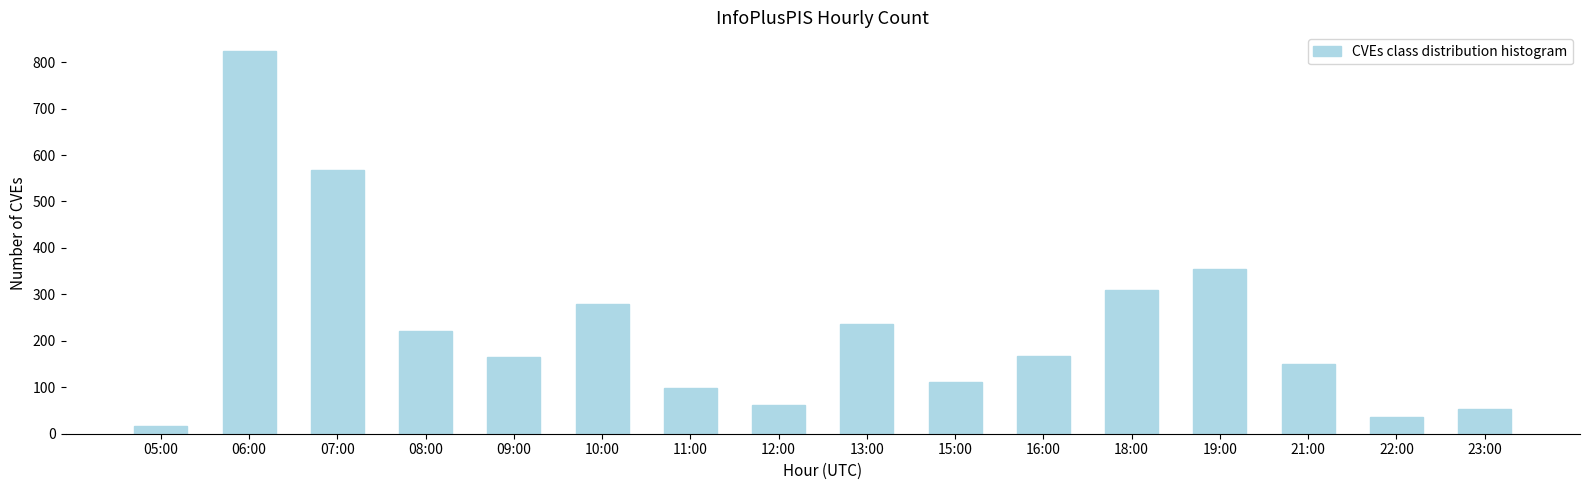

What is the sum of the values at 08:00 and 11:00?

319